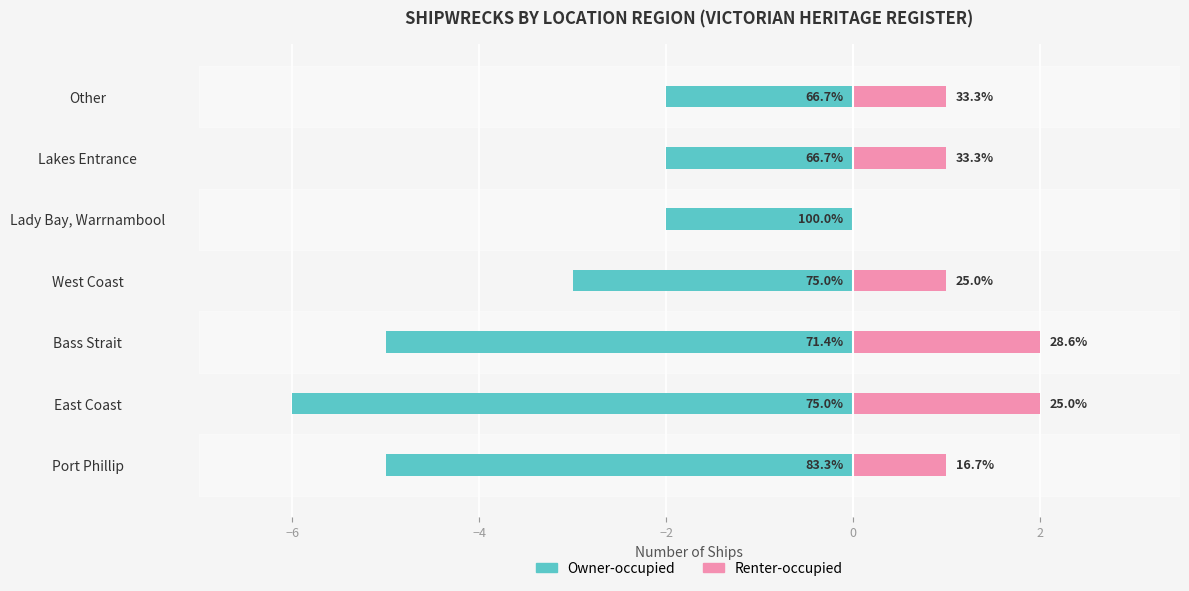

At Lady Bay, Warrnambool, list the series in order from smallest to largest.

Owner-occupied, Renter-occupied